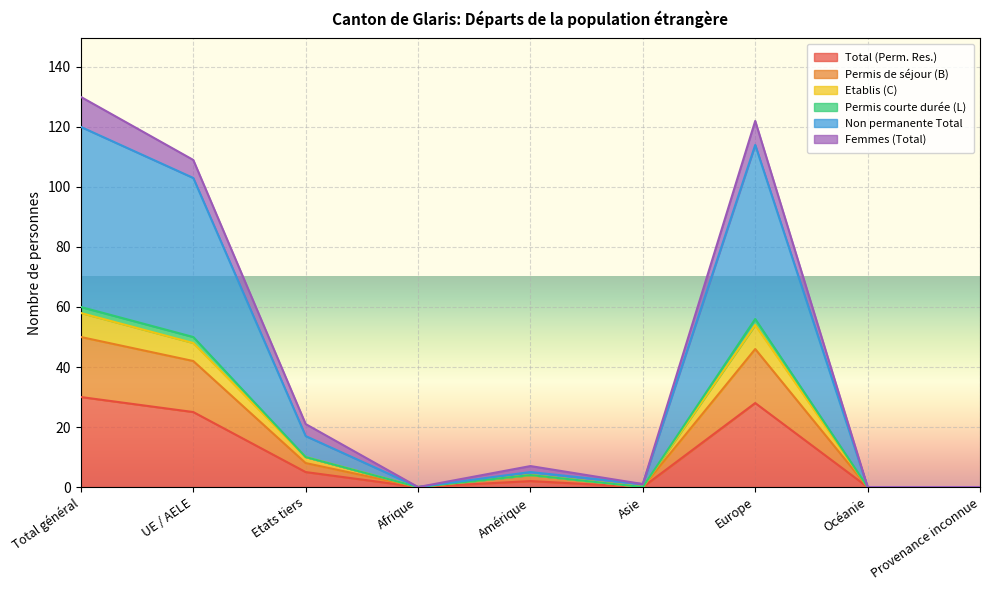

True or false: Permis de séjour (B) and Etablis (C) cross at least once.

False